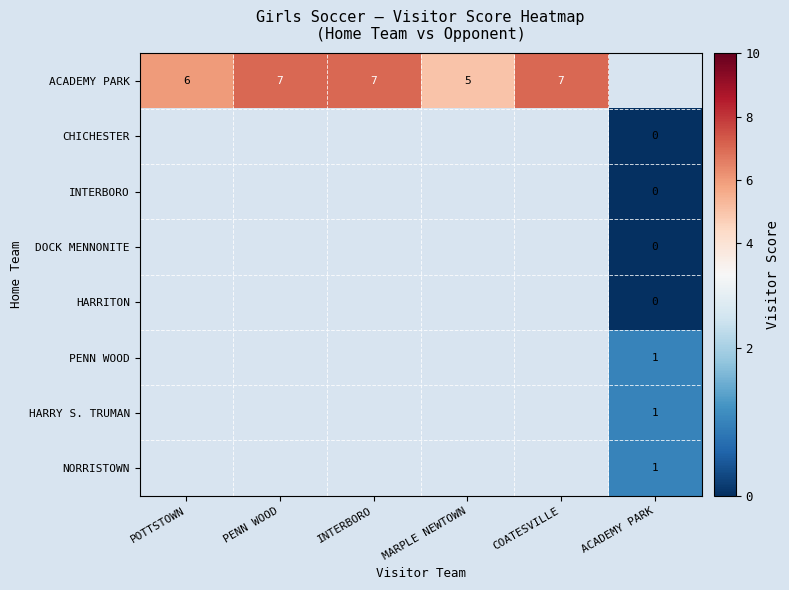

How many distinct data groups are displayed?

8